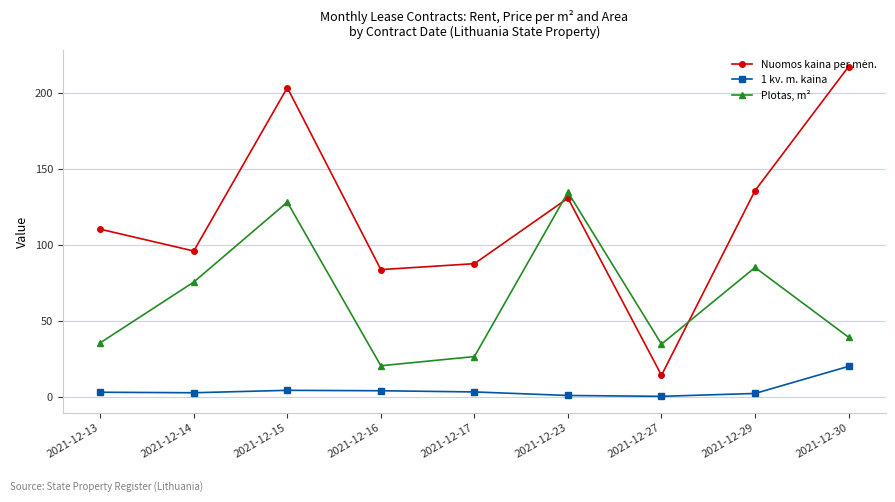

What is the sum of all Plotas, m² values?

579.7